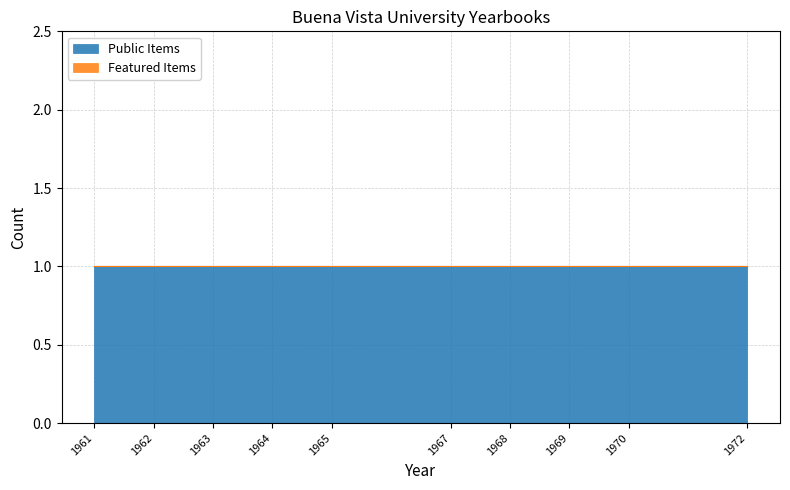

Does the chart have visible grid lines?

Yes